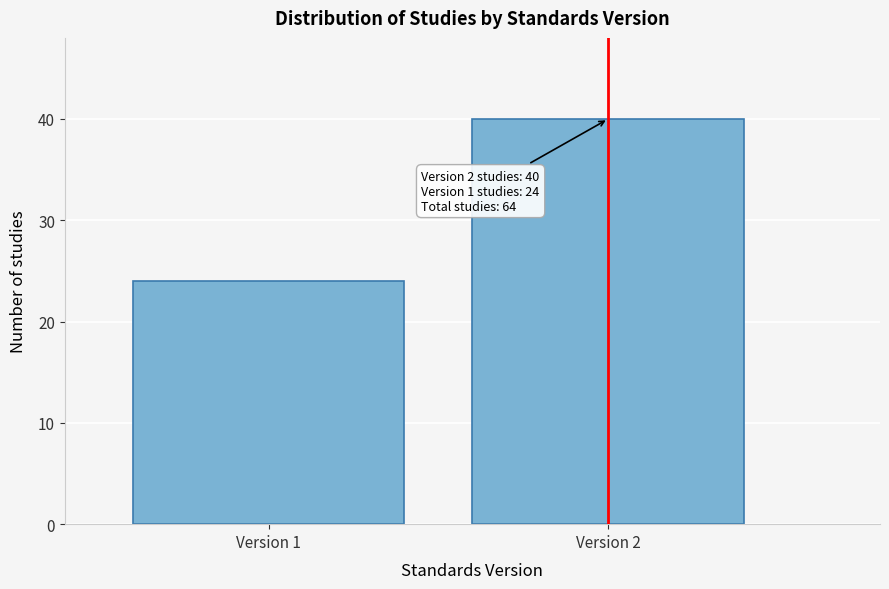

Reading right to left, list all the values displayed in this chart.

40	24